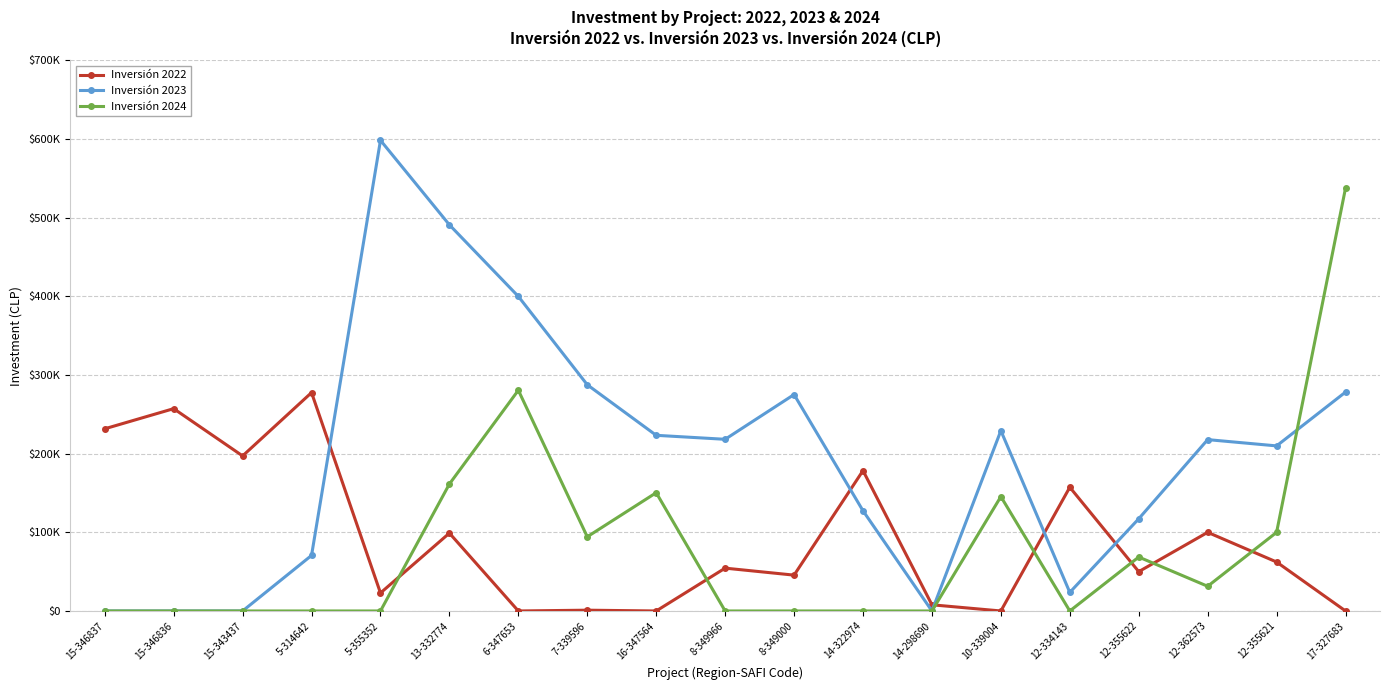

Reading left to right, what are all the values shown in this chart?

Inversión 2022: 15-346837=231668.0	15-346836=257269.9	15-343437=197180.4	5-314642=277684.4	5-355352=22874.6	13-332774=99000.0	6-347653=1.0	7-339596=1000.0	16-347564=1.0	8-349966=54468.7	8-349000=45575.4	14-322974=178490.0	14-298690=7860.0	10-339004=0.0	12-334143=157323.4	12-355622=50000.0	12-362573=100000.0	12-355621=62274.0	17-327683=1.0
Inversión 2023: 15-346837=0.0	15-346836=0.0	15-343437=0.0	5-314642=70628.0	5-355352=598486.1	13-332774=491007.4	6-347653=400000.0	7-339596=287650.0	16-347564=223366.9	8-349966=218301.5	8-349000=275212.6	14-322974=127410.0	14-298690=0.0	10-339004=229278.2	12-334143=23626.4	12-355622=117241.0	12-362573=217890.0	12-355621=209926.0	17-327683=278347.4
Inversión 2024: 15-346837=0.0	15-346836=0.0	15-343437=0.0	5-314642=0.0	5-355352=0.0	13-332774=161456.0	6-347653=280674.0	7-339596=94350.0	16-347564=150385.2	8-349966=0.0	8-349000=0.0	14-322974=0.0	14-298690=0.0	10-339004=145441.7	12-334143=0.0	12-355622=68597.0	12-362573=31403.0	12-355621=100000.0	17-327683=537748.9